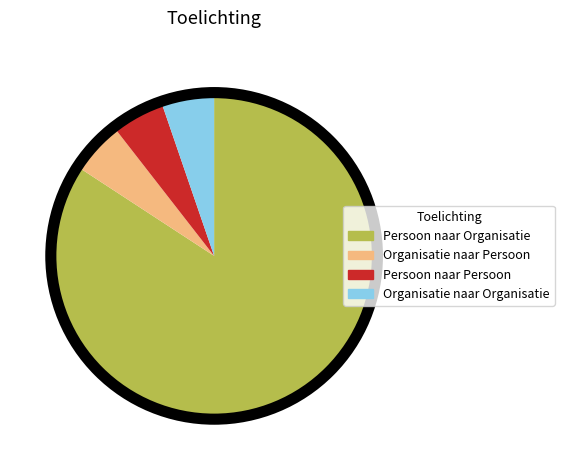

Approximately how many times larger is the value at Organisatie naar Organisatie compared to Persoon naar Persoon?

1.0